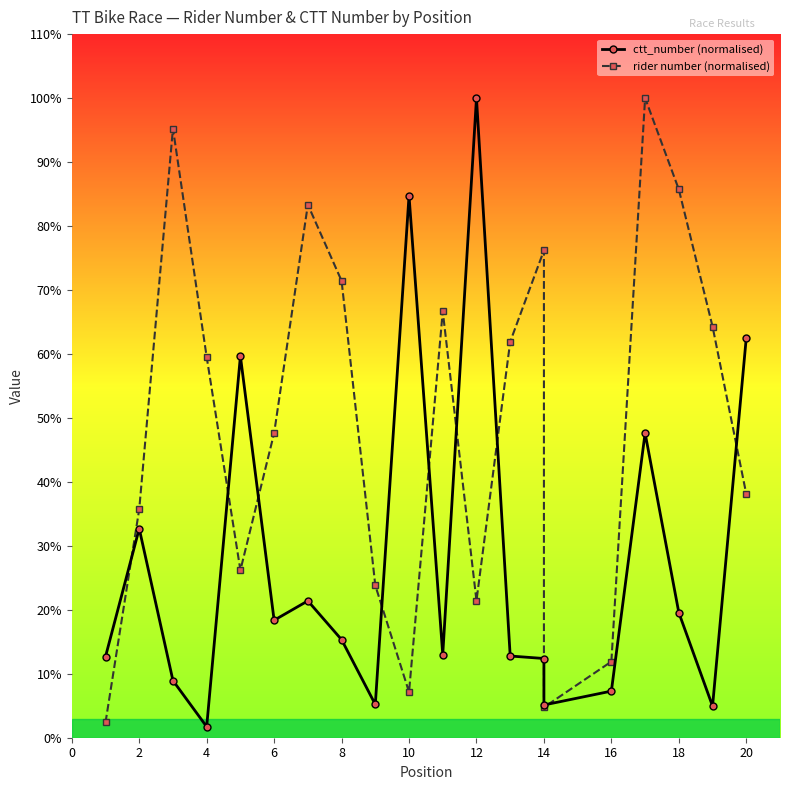

Reading right to left, transcribe all the data shown in this chart.

ctt_number (normalised): 62.5	4.9	19.6	47.6	7.3	5.1	12.4	12.8	100.0	13.0	84.7	5.2	15.3	21.4	18.4	59.7	1.7	8.9	32.7	12.7
rider number (normalised): 38.1	64.3	85.7	100.0	11.9	4.8	76.2	61.9	21.4	66.7	7.1	23.8	71.4	83.3	47.6	26.2	59.5	95.2	35.7	2.4